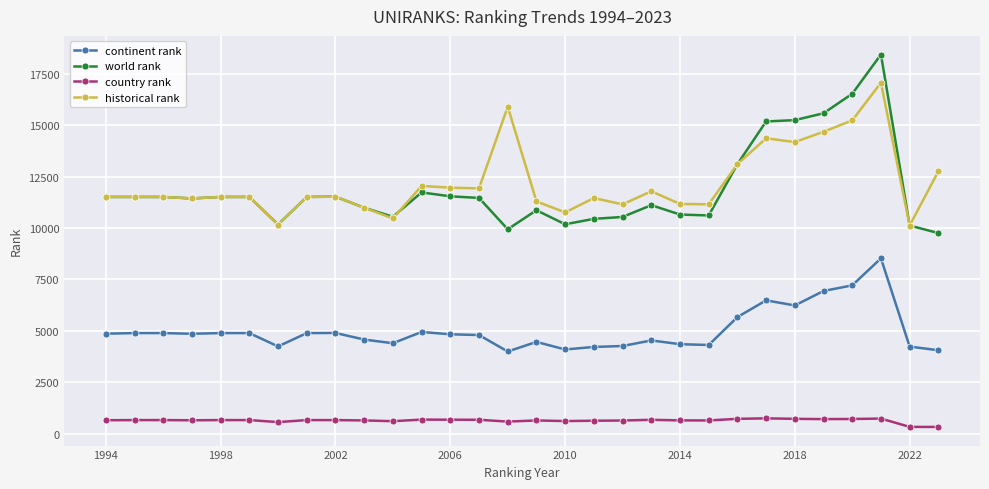

What is the greatest value displayed?

18432